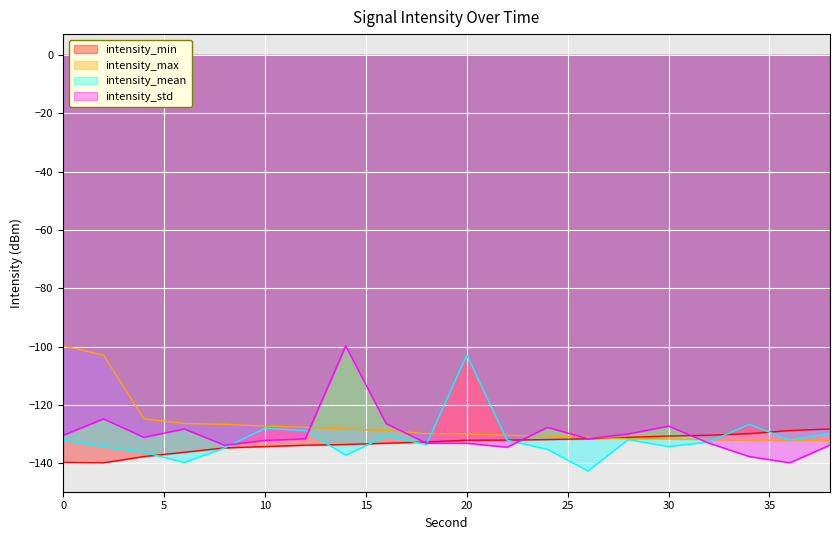

Which series has the widest spread of values?

intensity_std